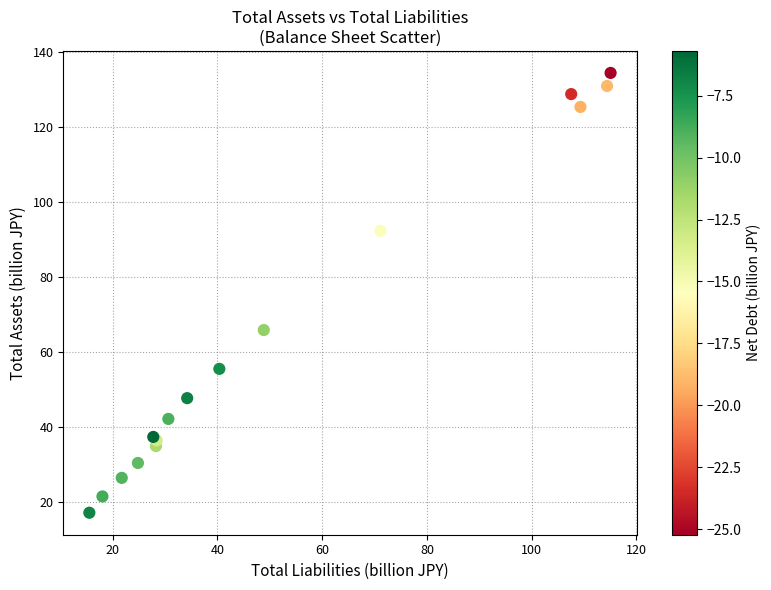

What Y value in the scatter plot is closest to 75?

65.8